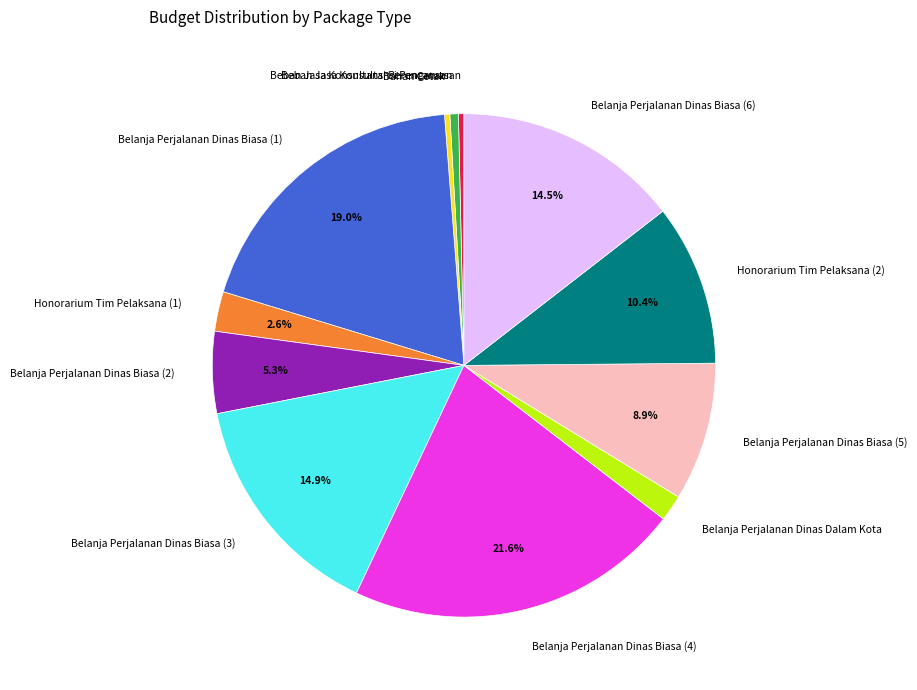

How many segments does this pie chart have?

12